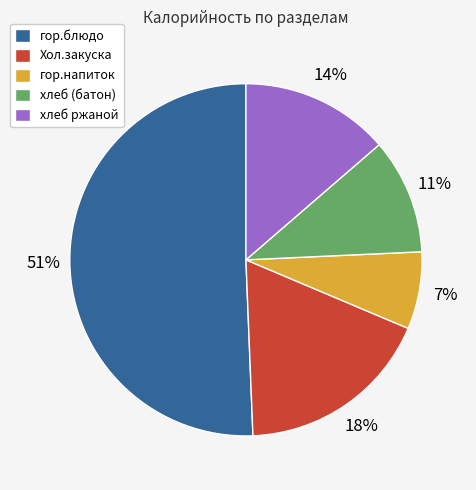

Do гор.блюдо and хлеб ржаной together represent more than half of the pie?

Yes